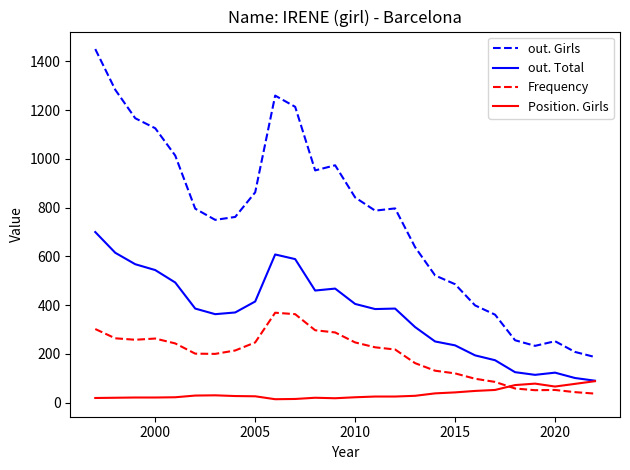

Which series has the largest range (max minus min)?

out. Girls